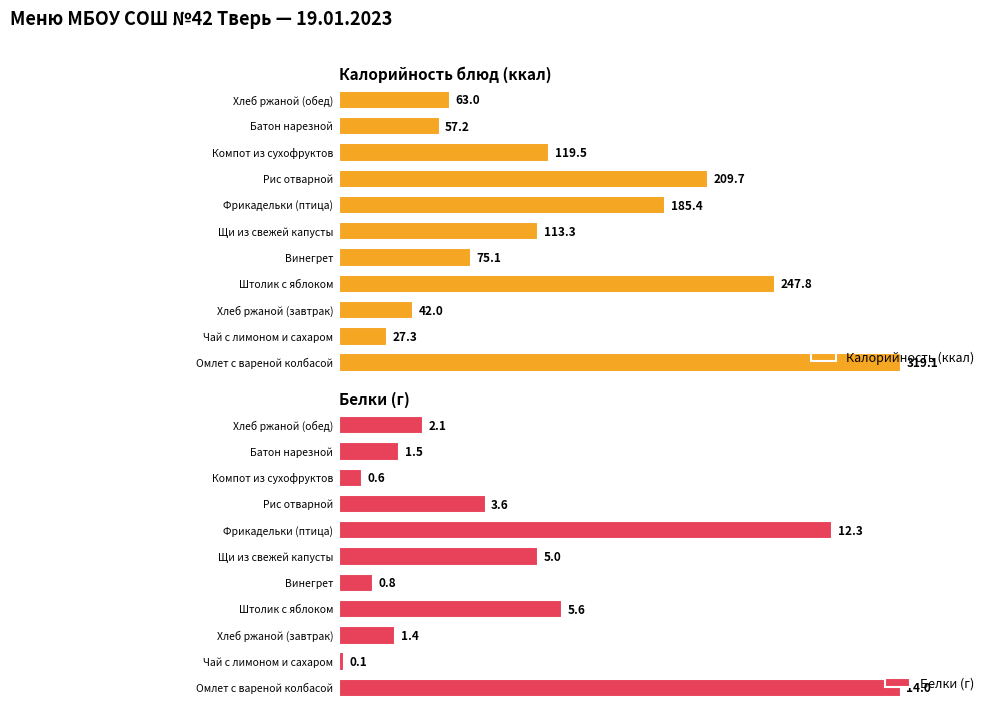

How many bars are there in total?

22